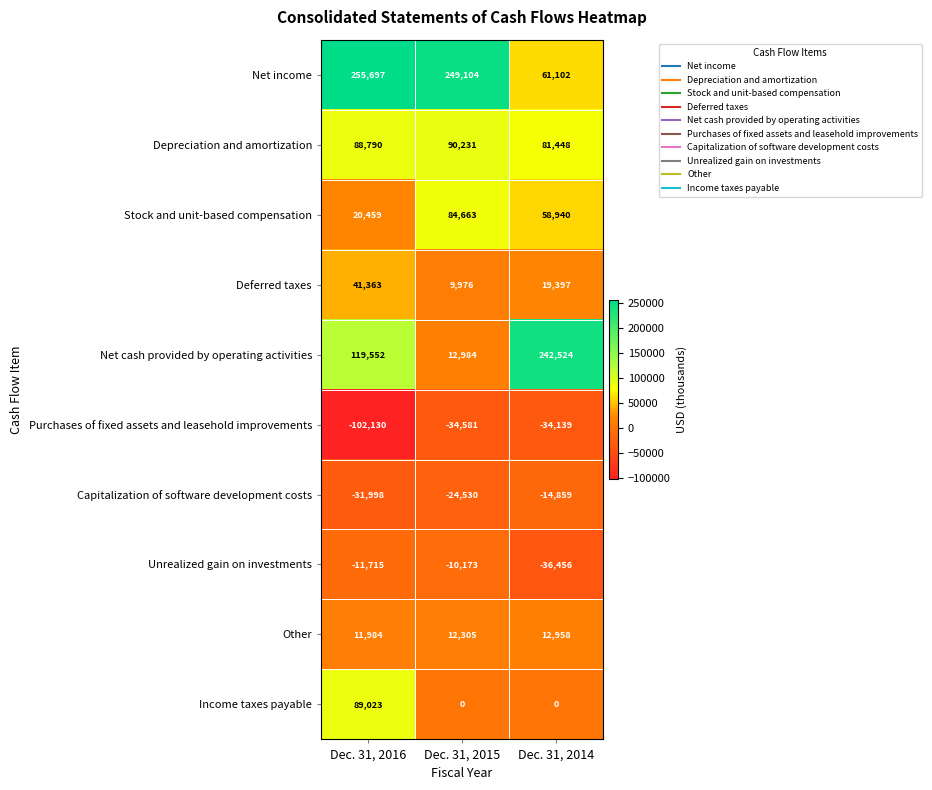

Reading left to right, extract all data points from this chart.

Net income: 255697	249104	61102
Depreciation and amortization: 88790	90231	81448
Stock and unit-based compensation: 20459	84663	58940
Deferred taxes: 41363	9976	19397
Net cash provided by operating activities: 119552	12984	242524
Purchases of fixed assets and leasehold improvements: -102130	-34581	-34139
Capitalization of software development costs: -31998	-24530	-14859
Unrealized gain on investments: -11715	-10173	-36456
Other: 11984	12305	12958
Income taxes payable: 89023	0	0